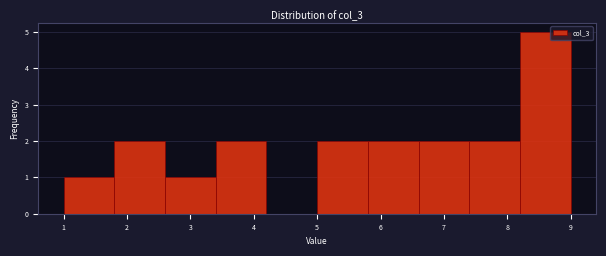

Reading left to right, list every bar in this chart as the range it spans on the x-axis followed by its height. The values are not printed on the chart, so give them approximately, as read against the axis.

1.0 to 1.8: 1
1.8 to 2.6: 2
2.6 to 3.4: 1
3.4 to 4.2: 2
4.2 to 5.0: 0
5.0 to 5.8: 2
5.8 to 6.6: 2
6.6 to 7.4: 2
7.4 to 8.2: 2
8.2 to 9.0: 5